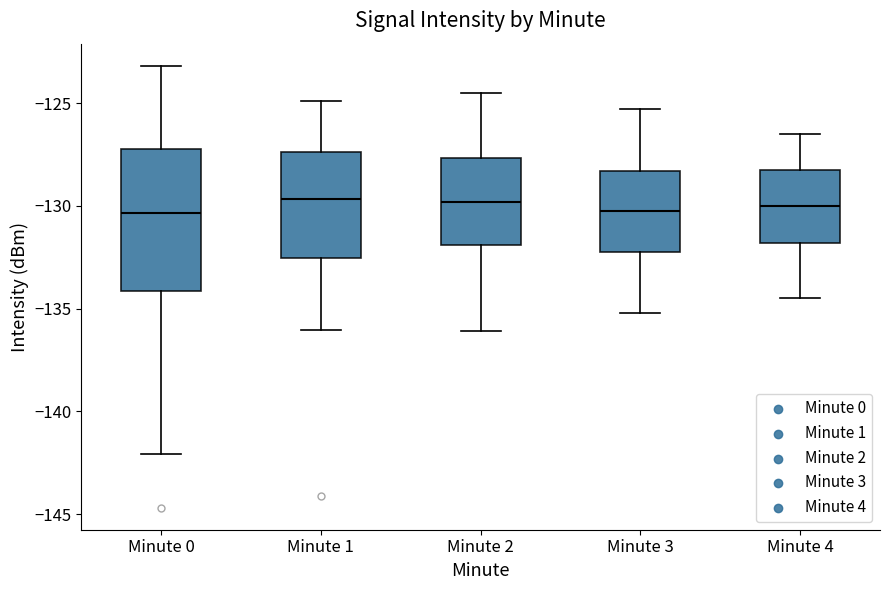

Reading left to right, read every box against the y-axis: the position of its median line, the range the box covers, and the ends of its whiskers. The values are not printed on the chart, so give them approximately, as read against the axis.

Minute 0: median -130.5, box -134.0 to -127.0, whiskers -142.0 to -123.0
Minute 1: median -129.5, box -132.5 to -127.5, whiskers -136.0 to -125.0
Minute 2: median -130.0, box -132.0 to -127.5, whiskers -136.0 to -124.5
Minute 3: median -130.0, box -132.0 to -128.5, whiskers -135.0 to -125.5
Minute 4: median -130.0, box -132.0 to -128.5, whiskers -134.5 to -126.5